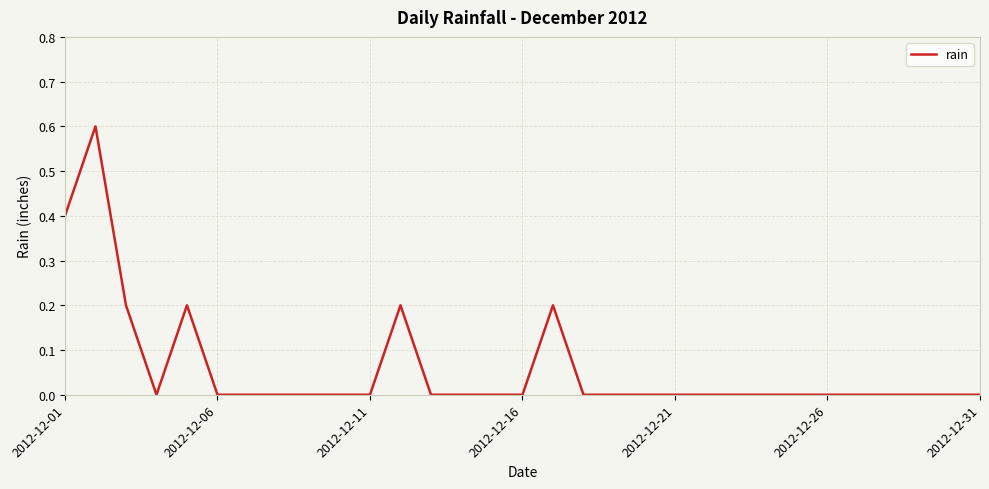

What is the difference between the maximum and minimum values?

0.6